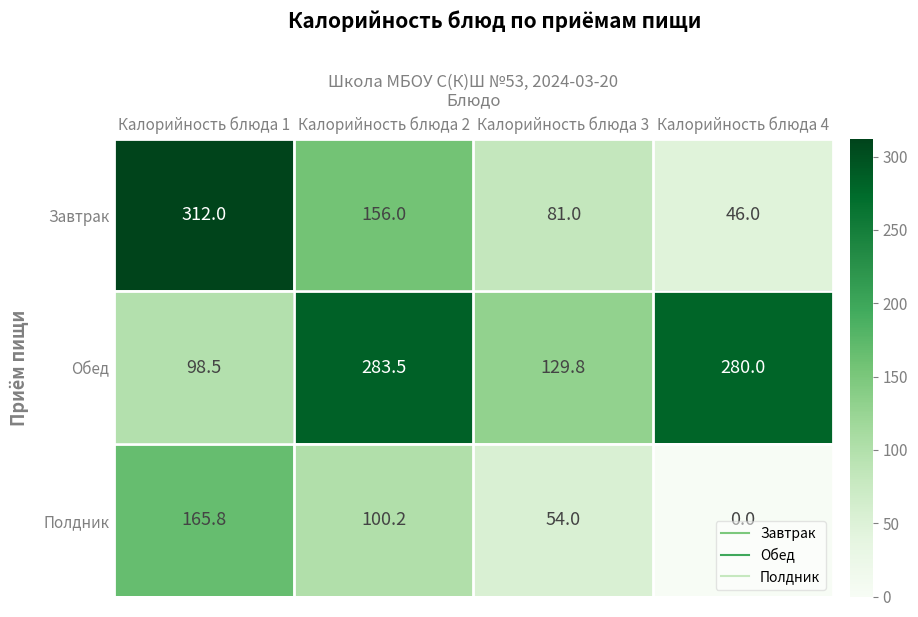

Count the number of data series in this chart.

3